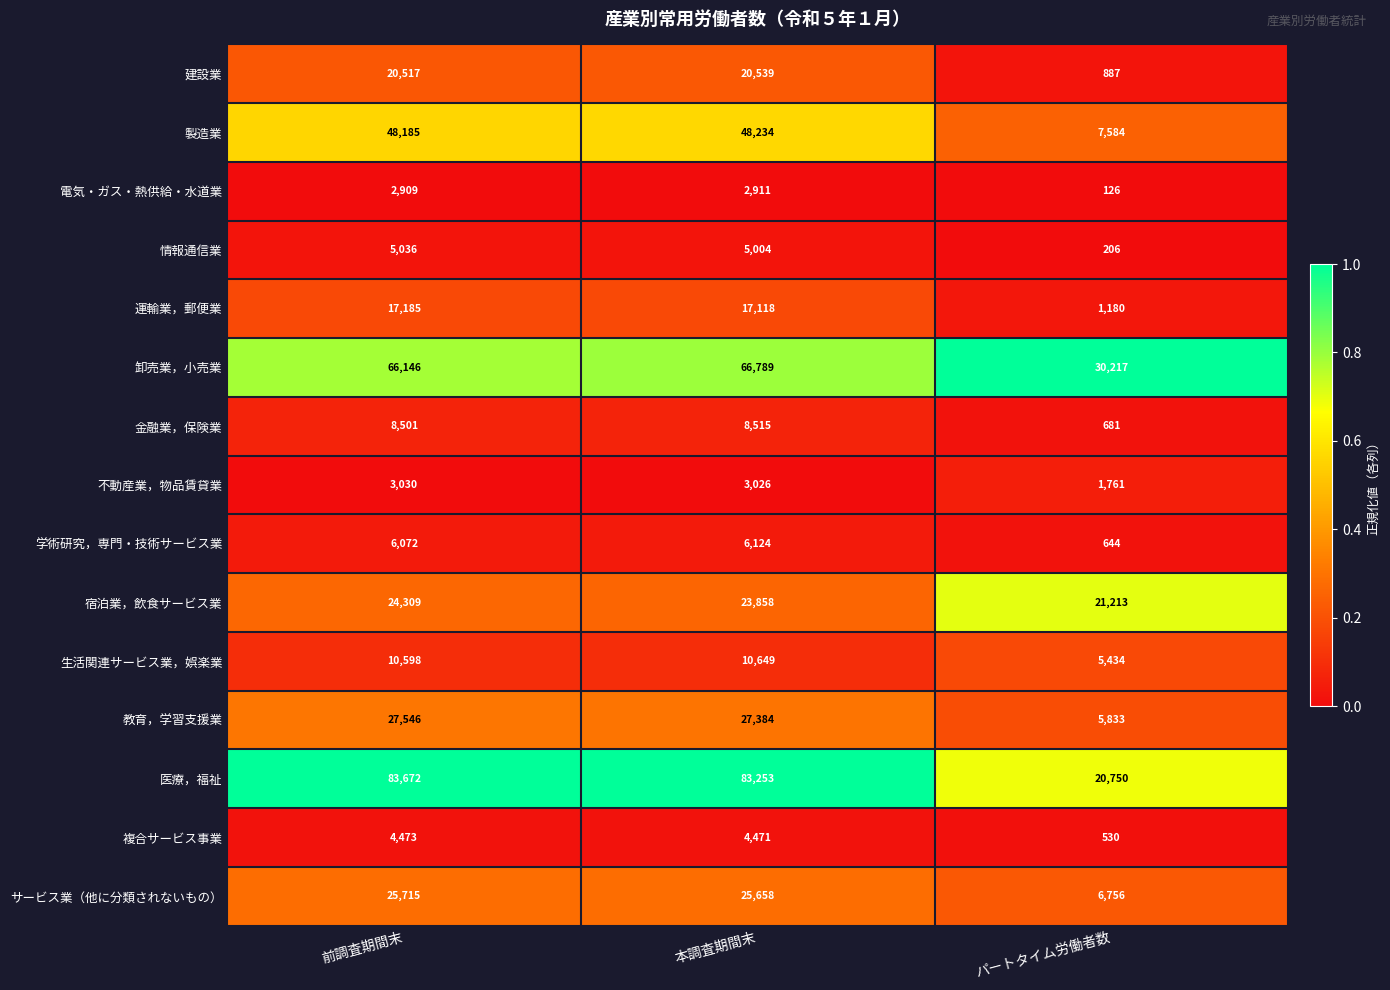

Count the number of data series in this chart.

15